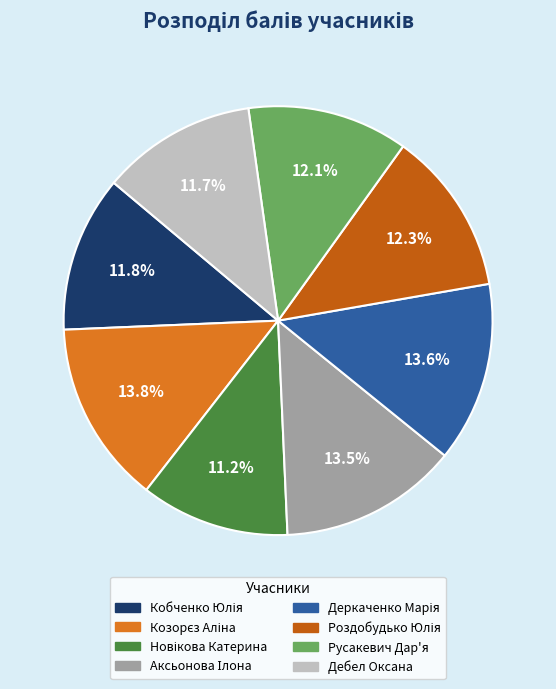

Is there any slice that represents more than half of the pie?

No